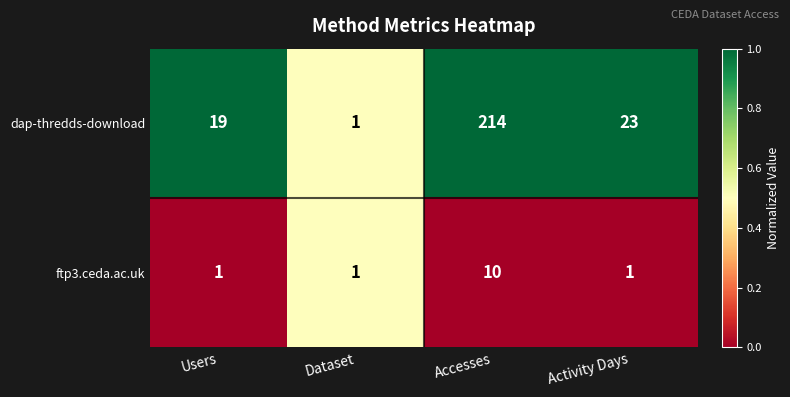

Rank the series by their average value, from highest to lowest.

dap-thredds-download, ftp3.ceda.ac.uk